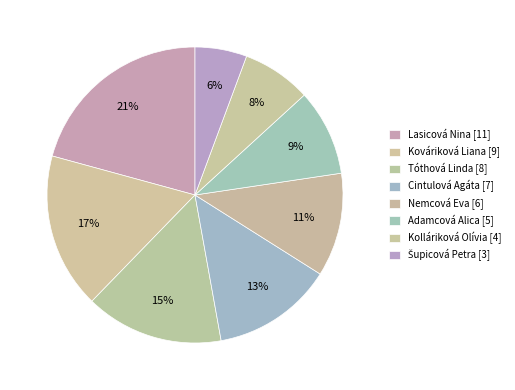

The Lasicová Nina slice represents 26% of the pie. True or false?

False